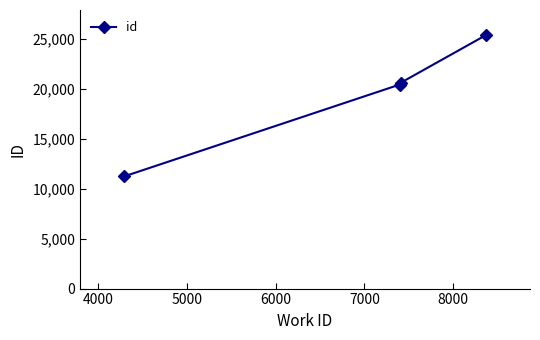

What is the maximum value shown in the chart?

25323